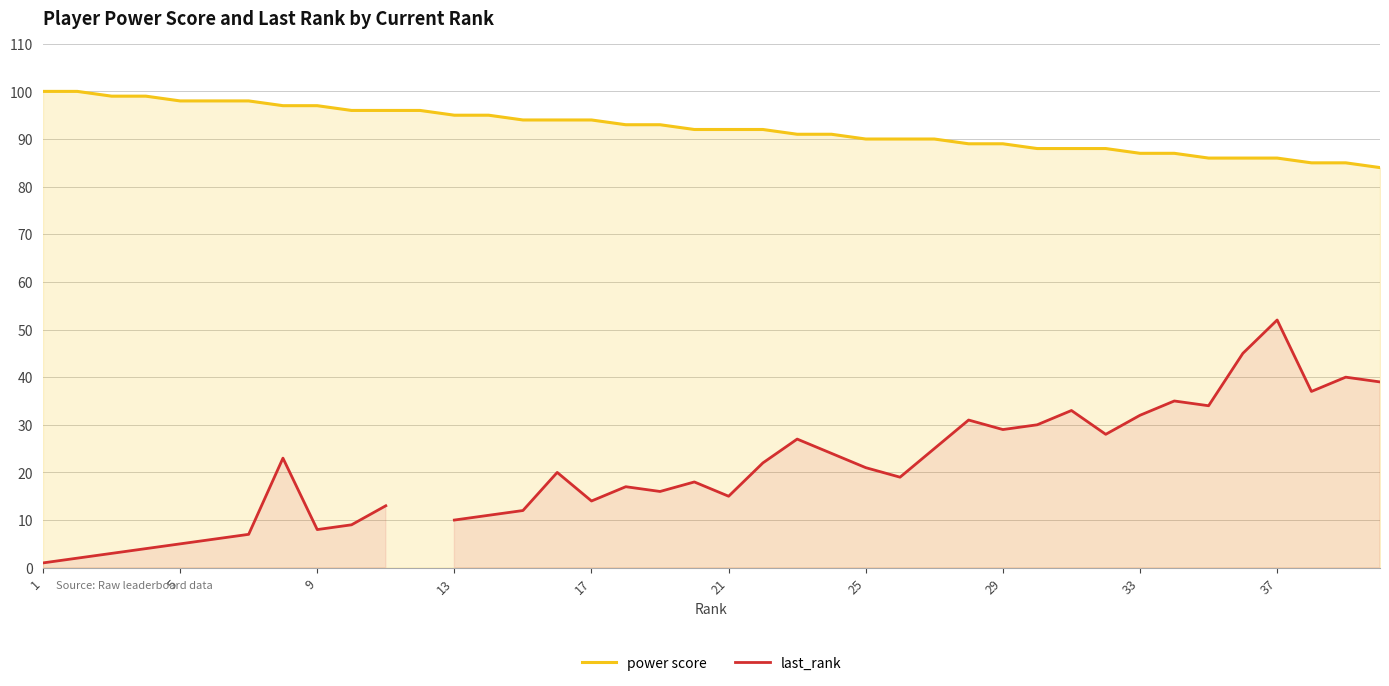

The value of power score at 5 is 98. True or false?

True